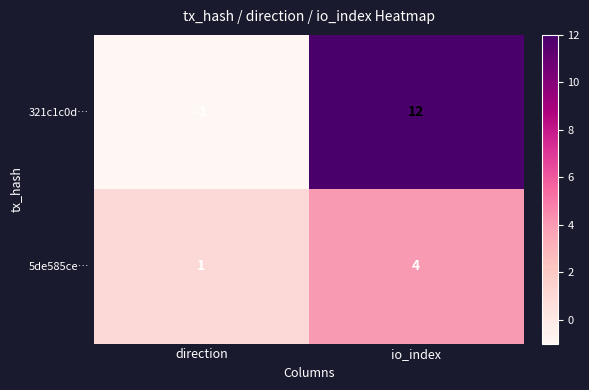

At which category is the sum across all series the highest?

io_index